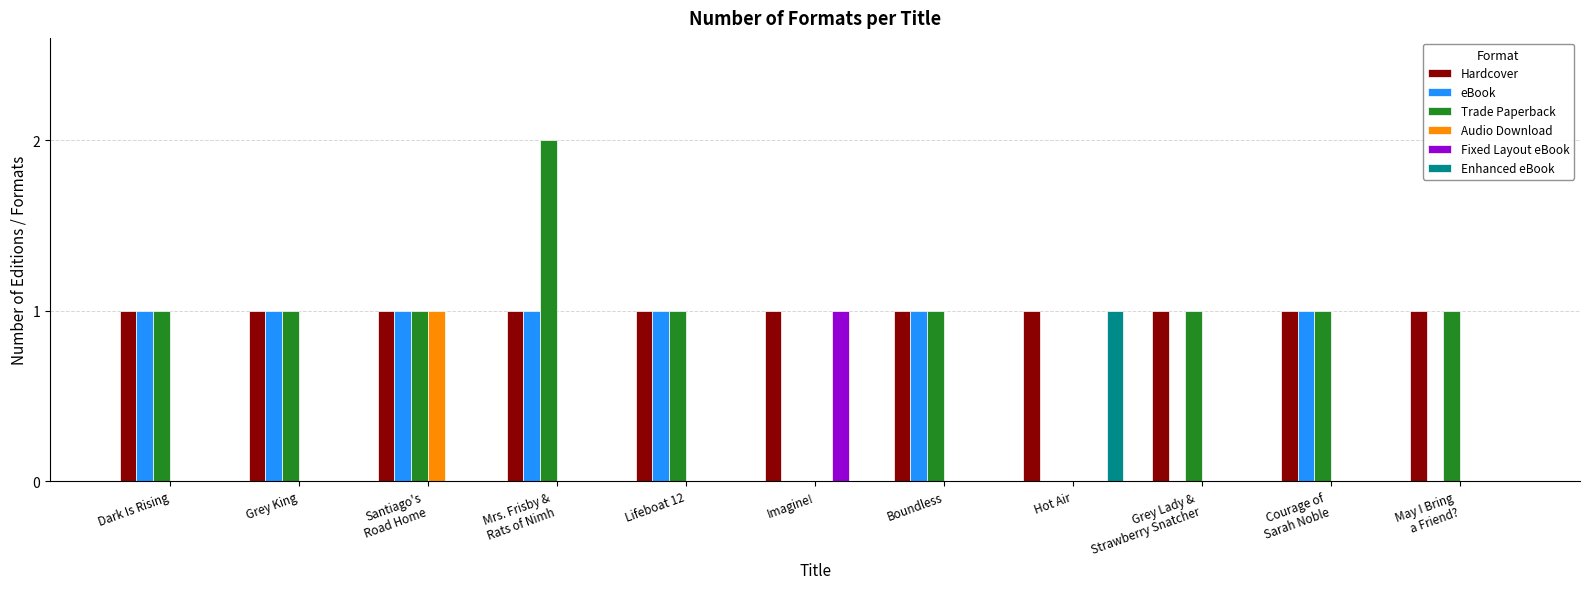

The eBook series shows 1 at Grey King. True or false?

True